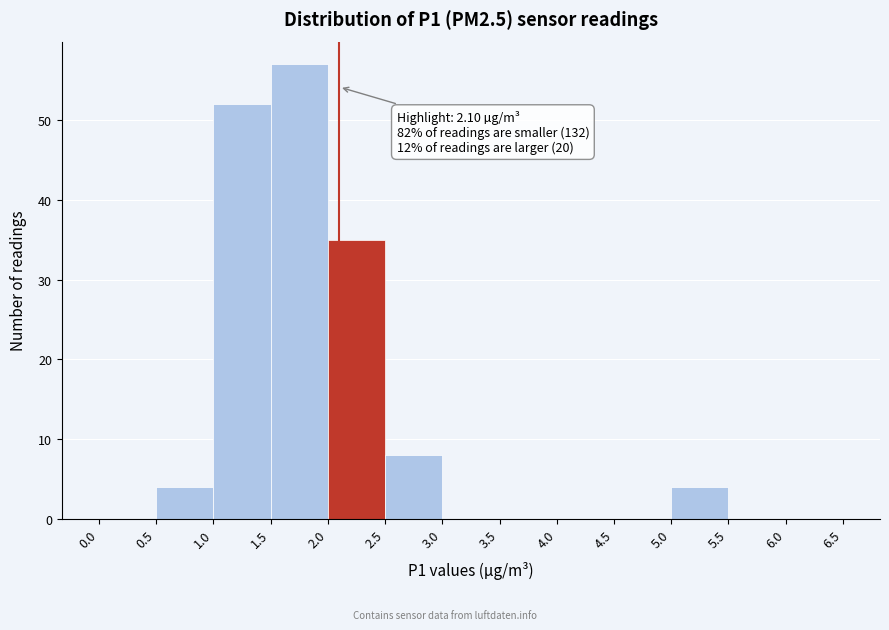

Which range on the x-axis has the tallest bar?

1.5 to 2.0